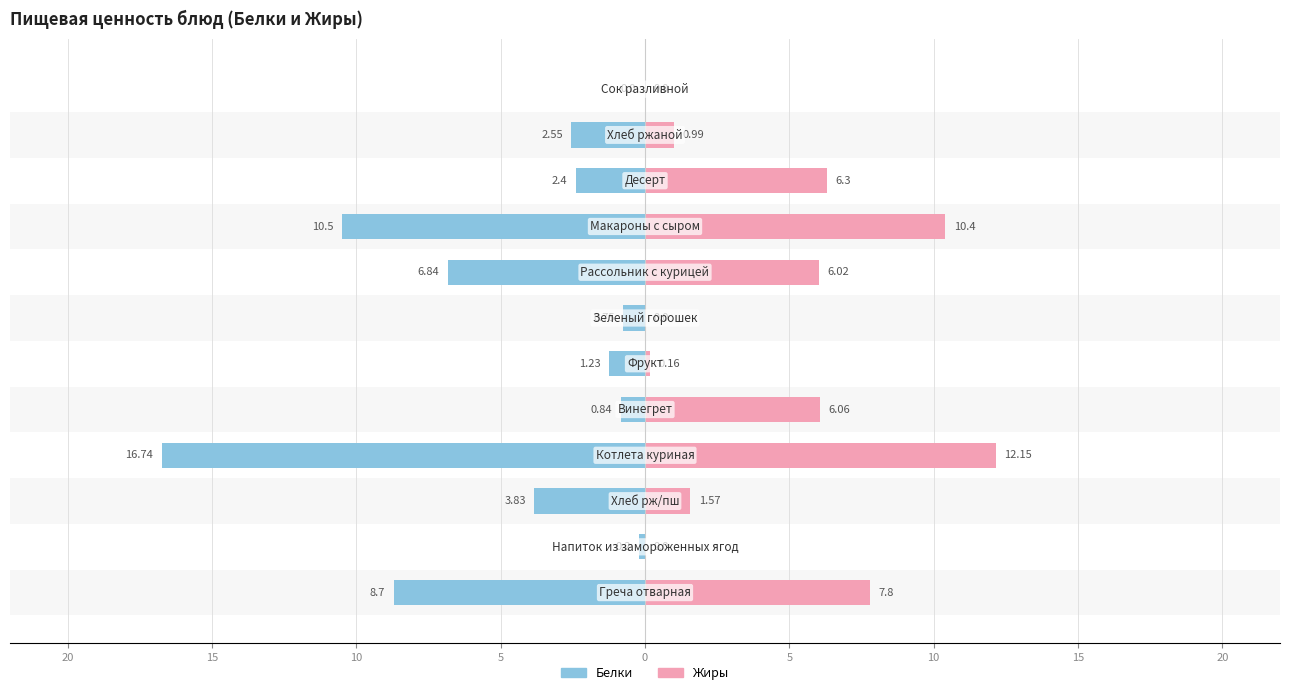

Rank the series at 5 from highest to lowest value.

Жиры, Белки